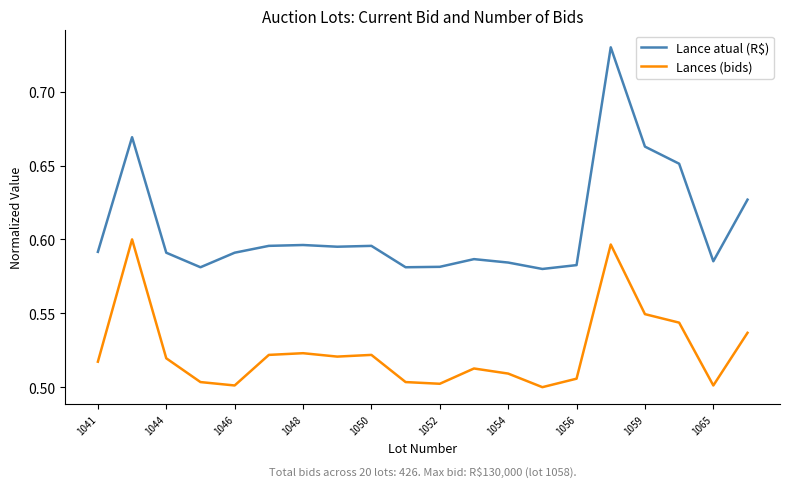

How many Lance atual (R$) values are between 0 and 1?

20